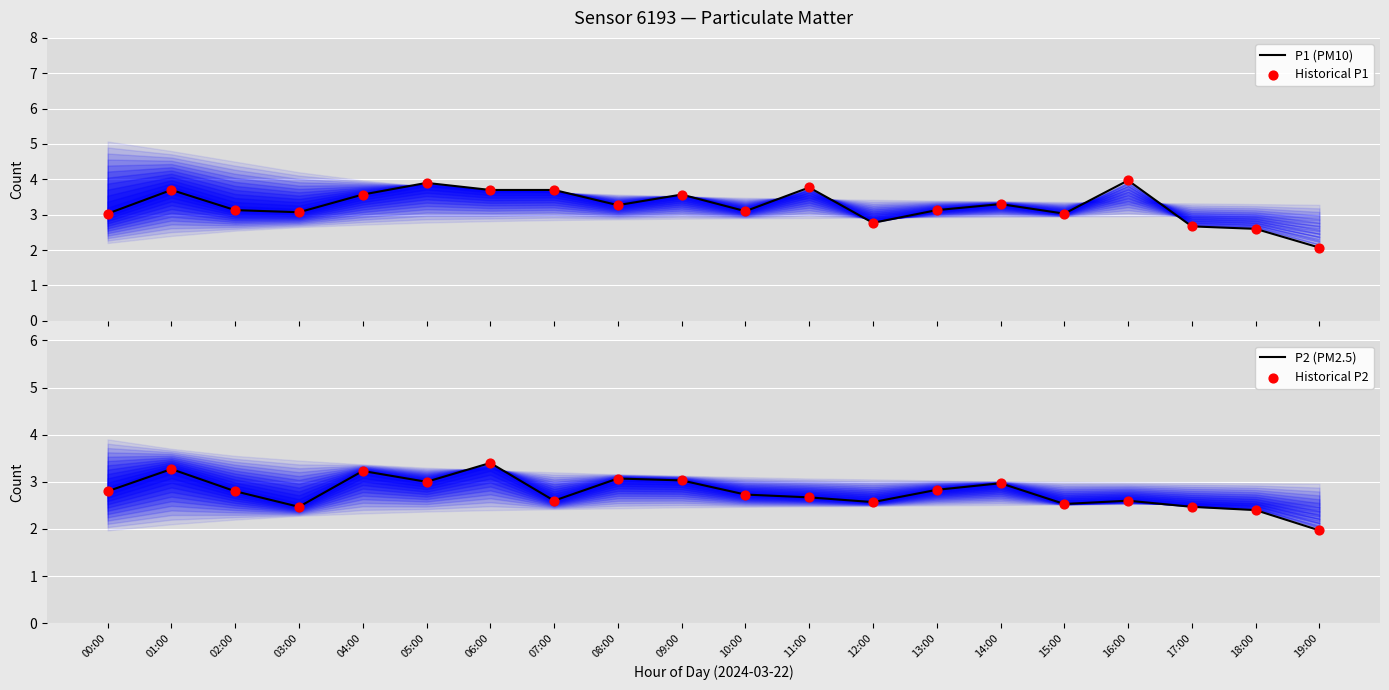

Which series has the largest Y range (max minus min)?

P1 (PM10)